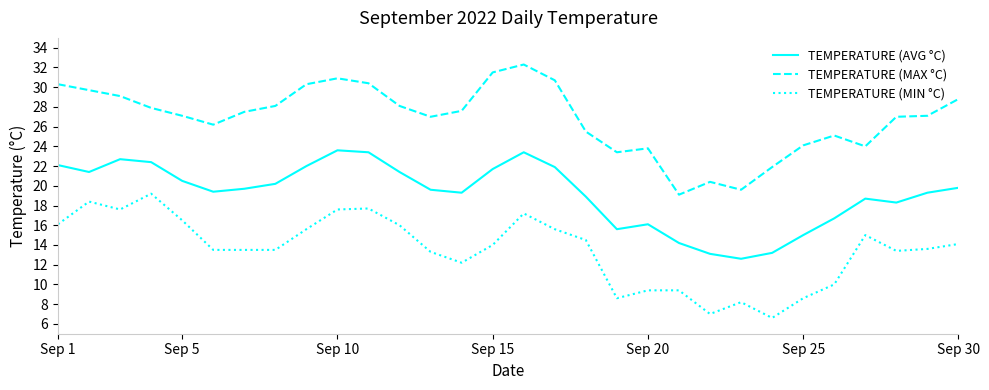

What is the maximum value shown in the chart?

32.3